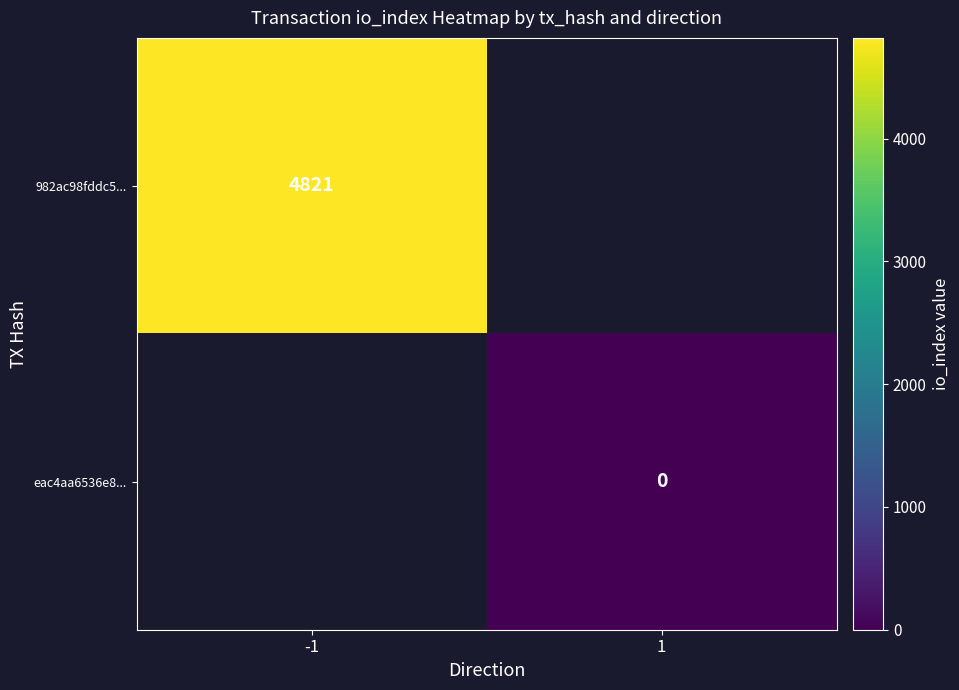

Is it true that 982ac98fddc5... equals 4821 at -1?

True